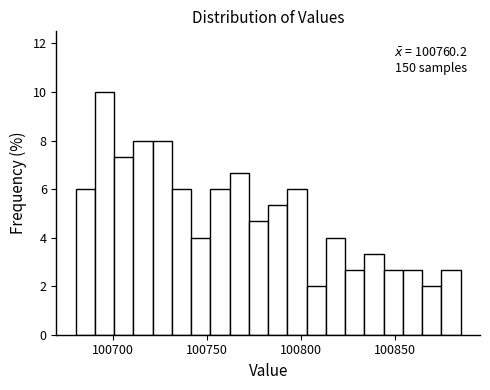

Around what value on the x-axis is the tallest bar? Give the approximate position of its centre, as read against the axis.

100695